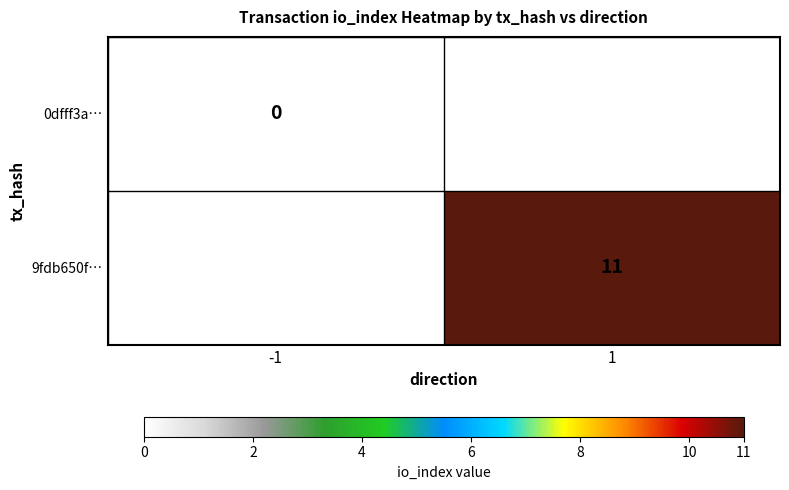

The value of 9fdb650f… at 1 is 8. True or false?

False